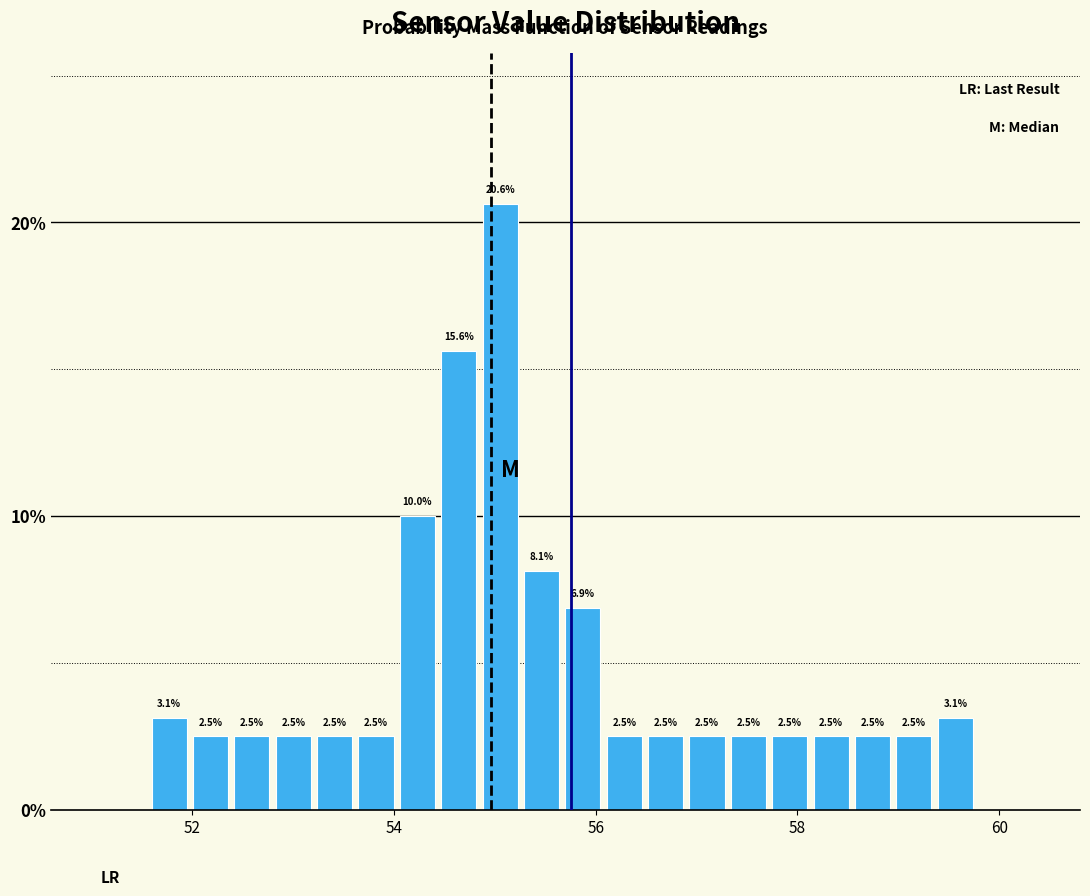

Around what value on the x-axis is the tallest bar? Give the approximate position of its centre, as read against the axis.

55.0